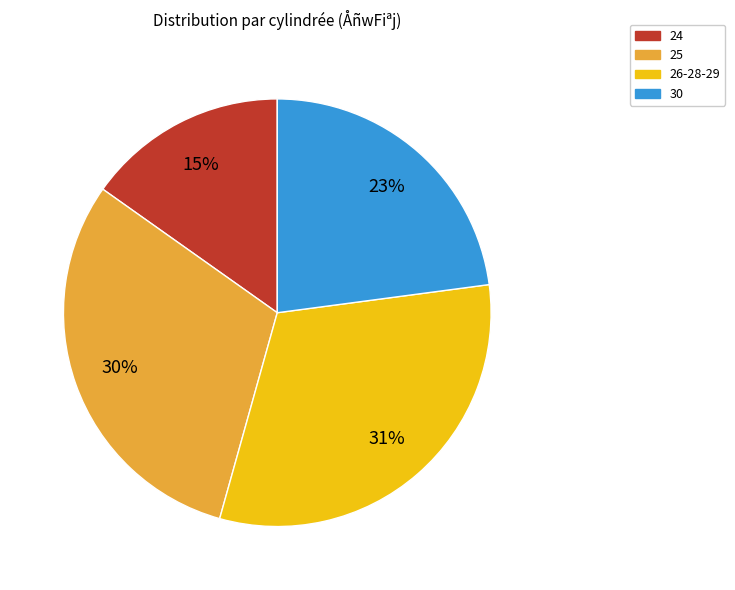

To the nearest percent, what is the average slice percentage?

25%